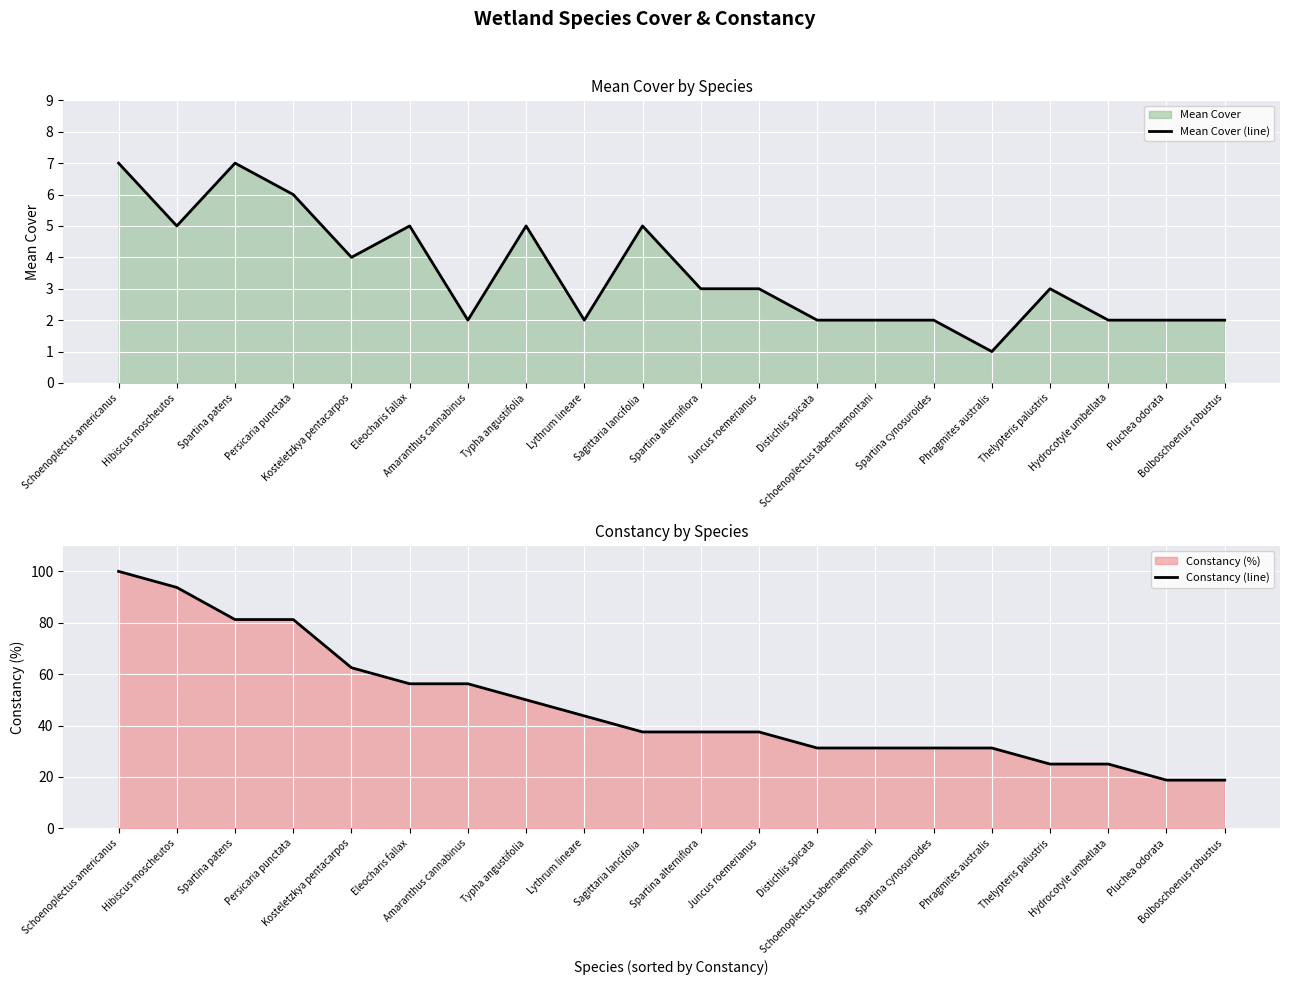

Rank the categories by Constancy (line) value from highest to lowest.

Schoenoplectus americanus, Hibiscus moscheutos, Spartina patens, Persicaria punctata, Kosteletzkya pentacarpos, Eleocharis fallax, Amaranthus cannabinus, Typha angustifolia, Lythrum lineare, Sagittaria lancifolia, Spartina alterniflora, Juncus roemerianus, Distichlis spicata, Schoenoplectus tabernaemontani, Spartina cynosuroides, Phragmites australis, Thelypteris palustris, Hydrocotyle umbellata, Pluchea odorata, Bolboschoenus robustus